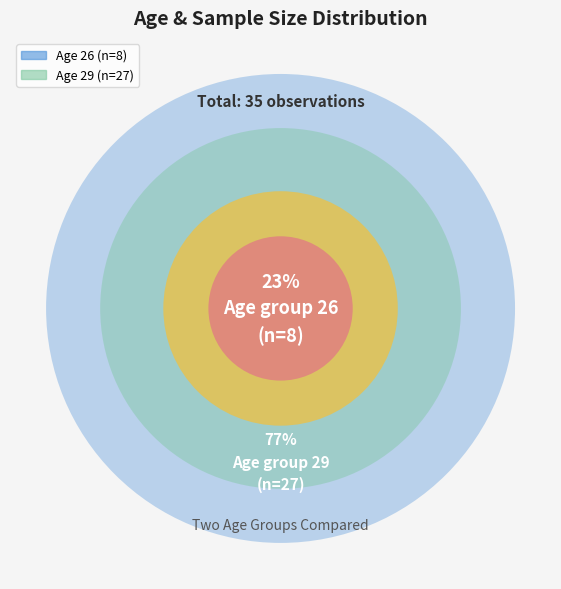

Does 26 account for over 50% of the chart?

No